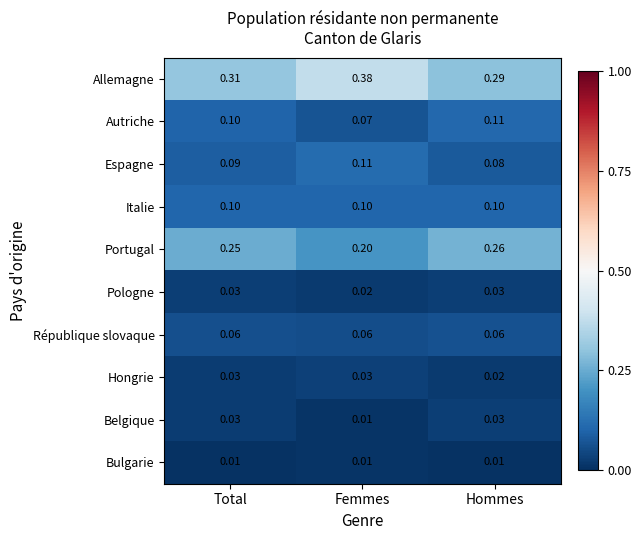

At which label is Autriche closest to 0?

Femmes